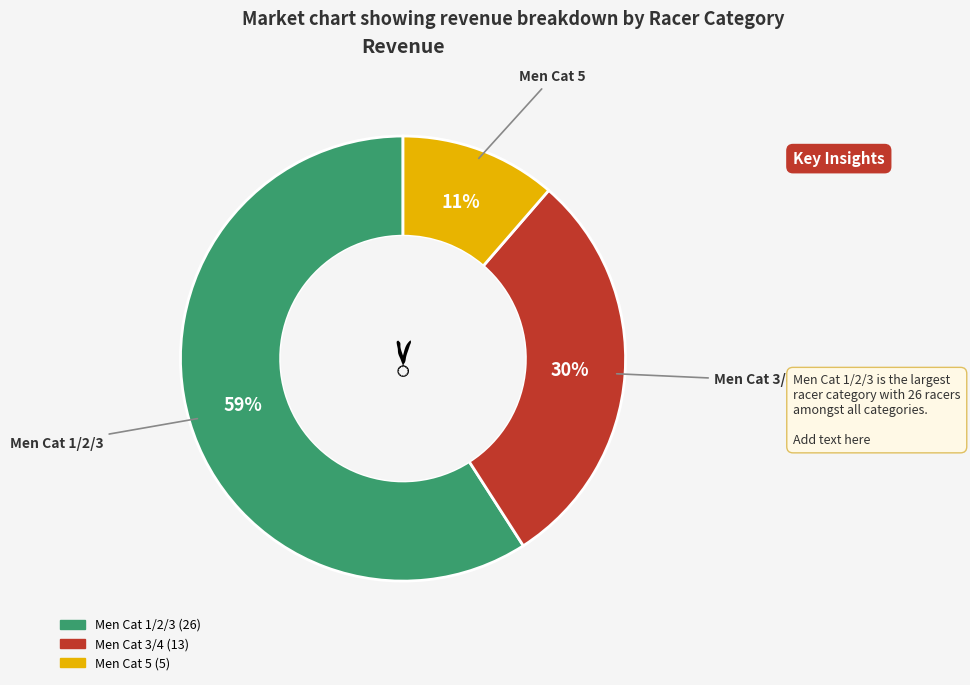

Is it true that Men Cat 5 is 26% of the pie?

False